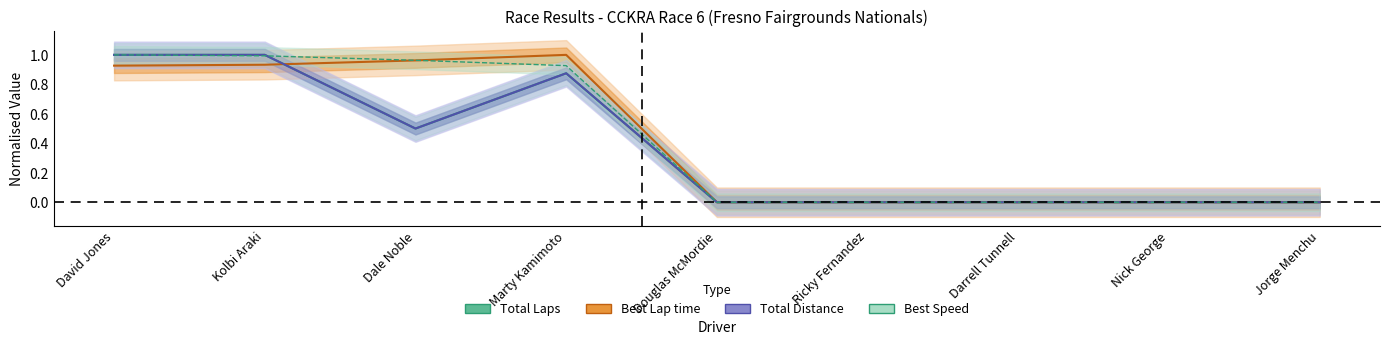

How many series are shown in this chart?

4